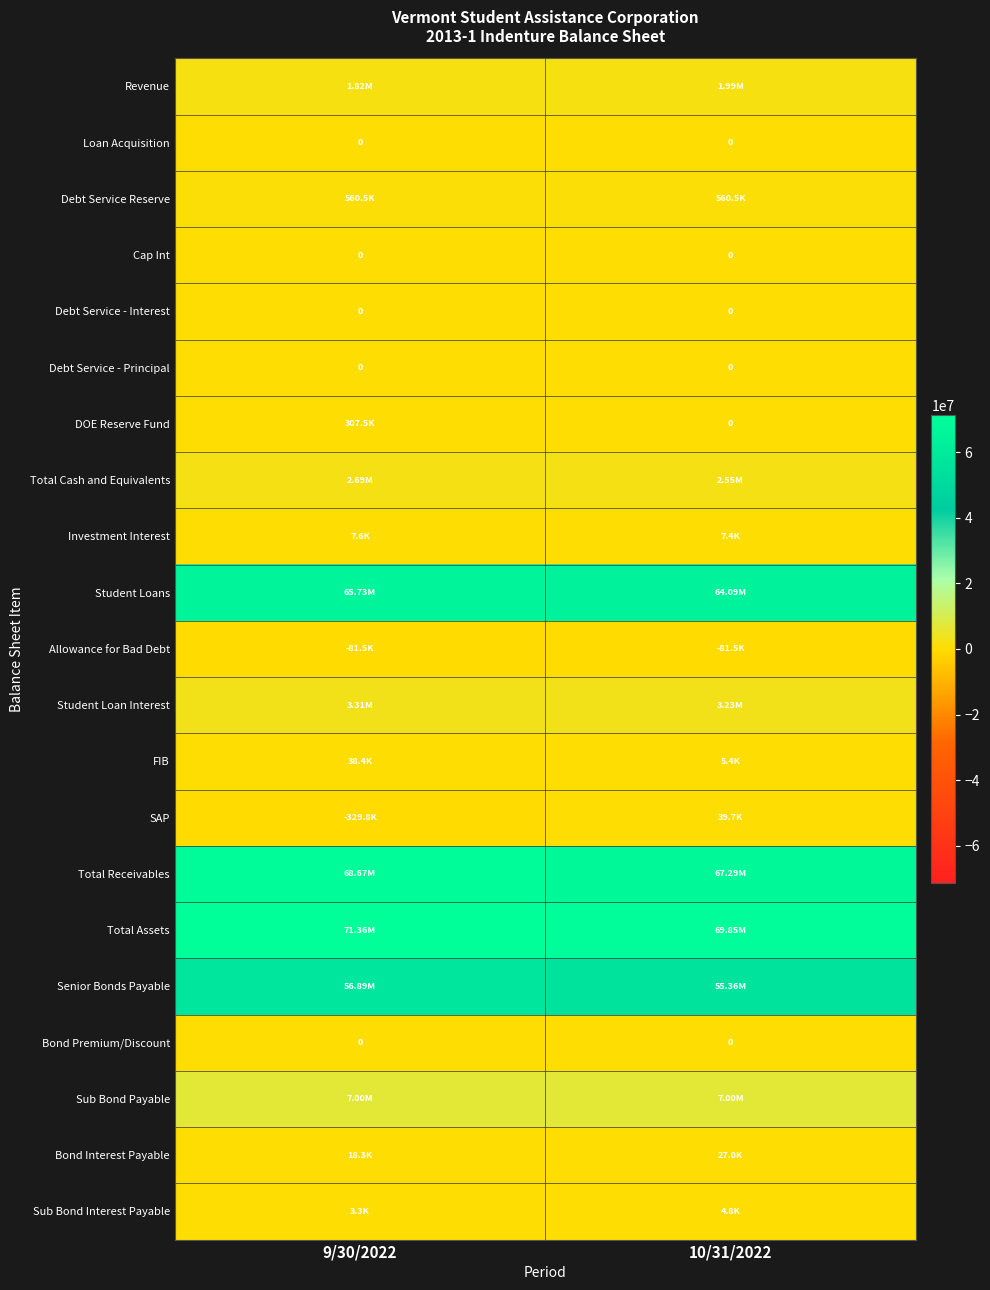

Where is SAP nearest to the value -145058?

10/31/2022